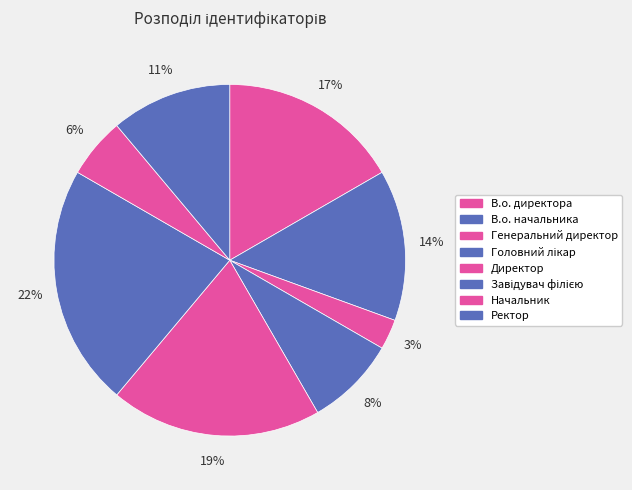

True or false: В.о. директора accounts for 17% of the total.

True